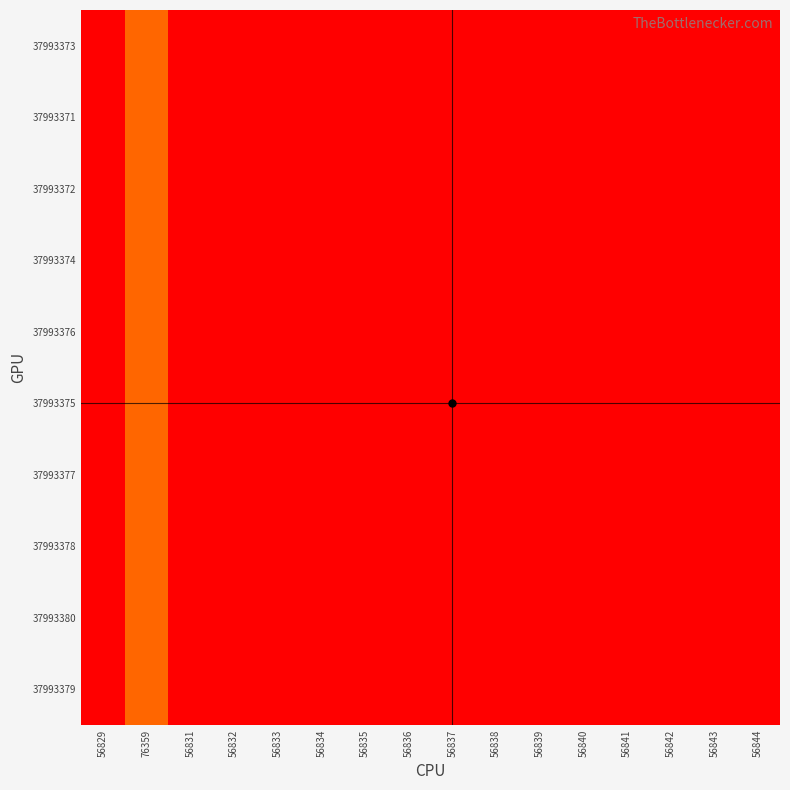

What is the total value across all series at 56834?

568340